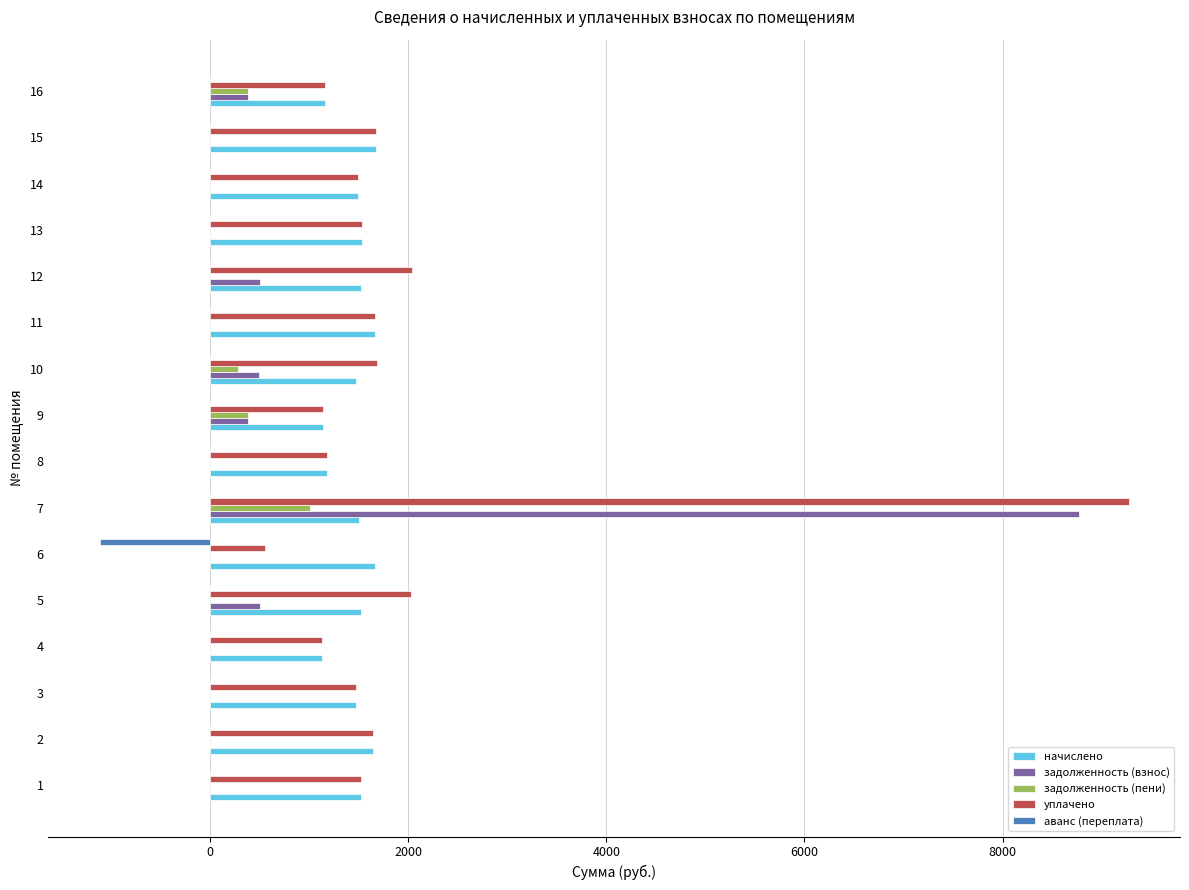

True or false: начислено has a value of 995.6 at 14.

False